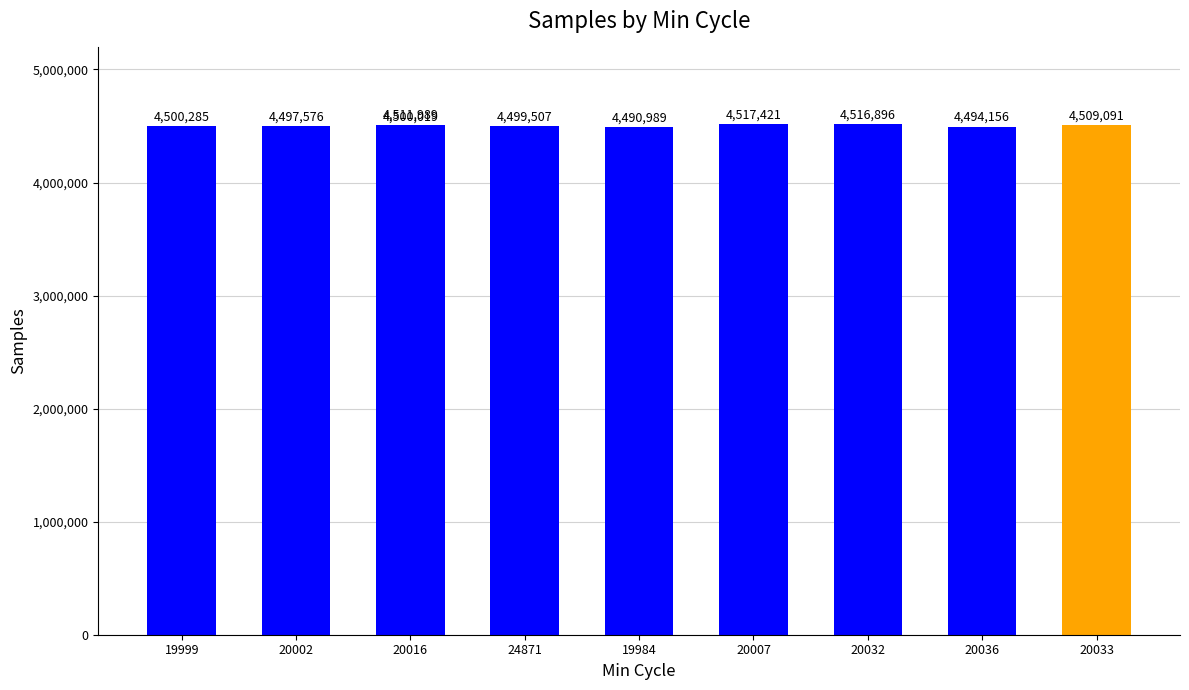

Between 20016 and 20032, which is larger?

20032